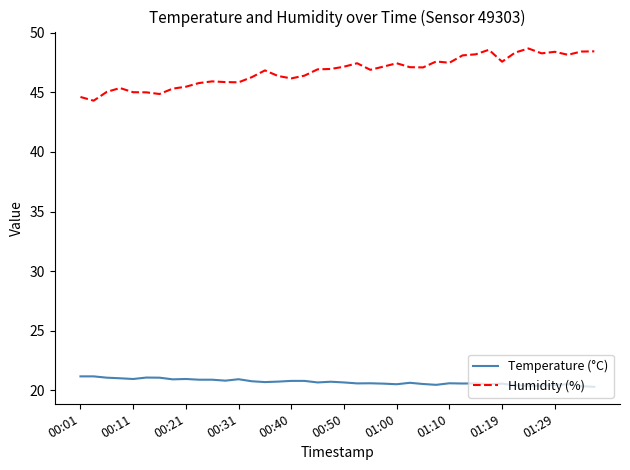

What is the average value of the Humidity (%) series?

46.8